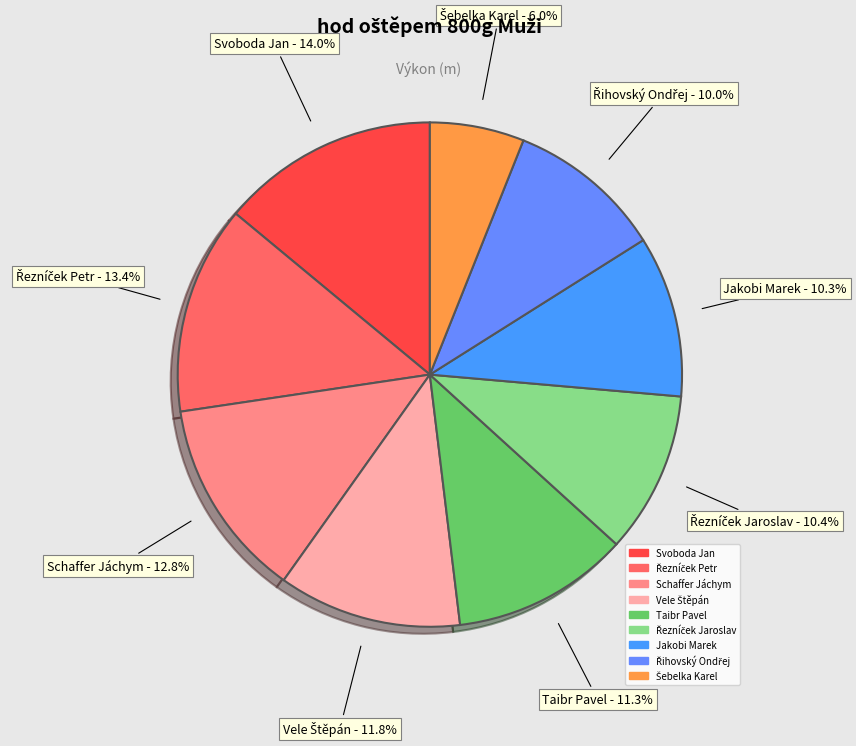

What is the largest slice in the pie chart?

Svoboda Jan